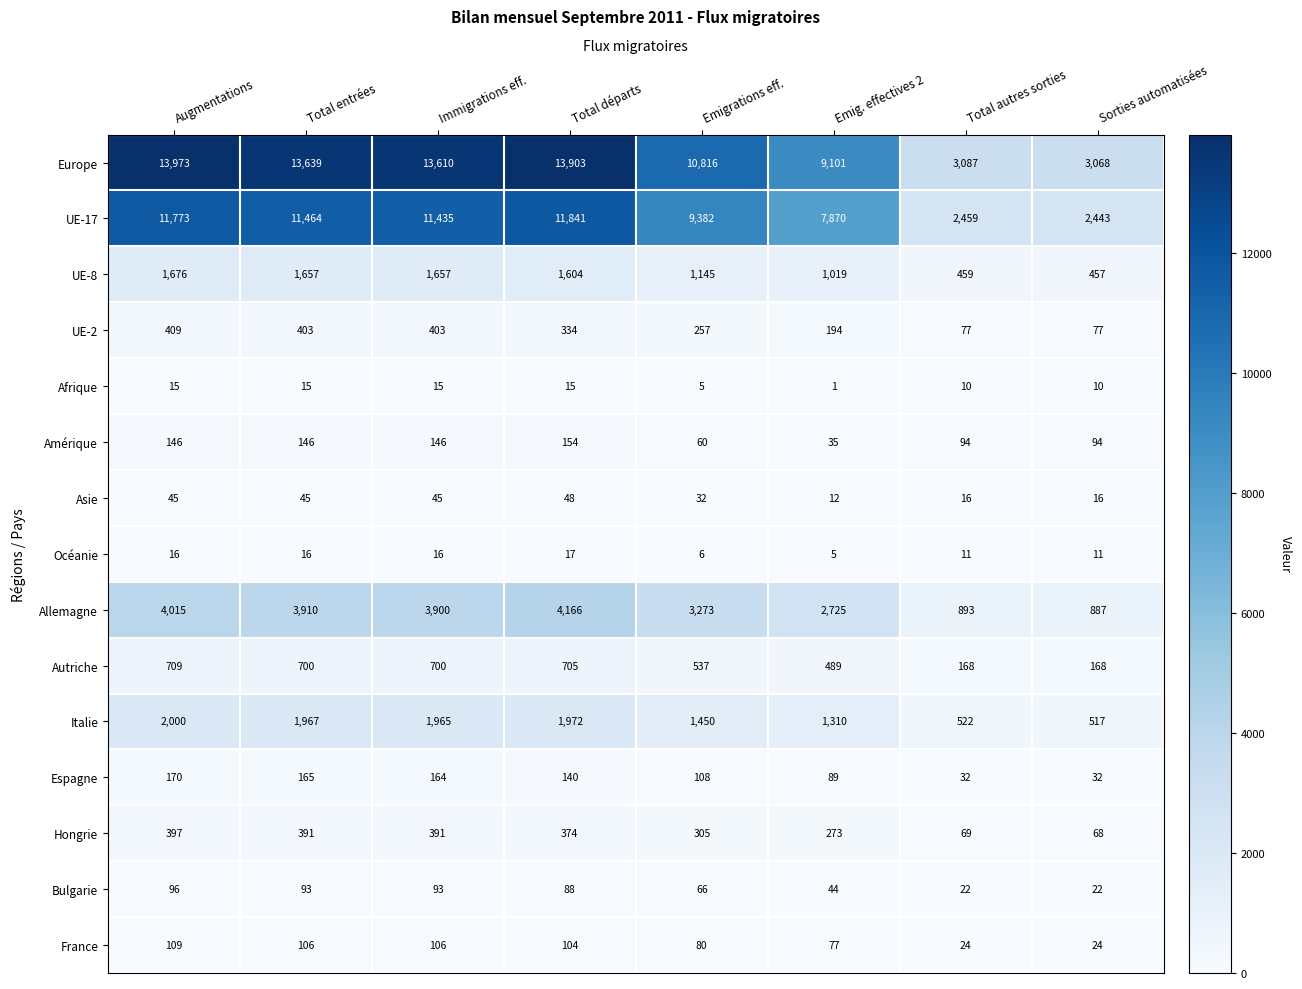

Is the value of Italie at Total entrées greater than the value of UE-8 at Emig. effectives 2?

Yes